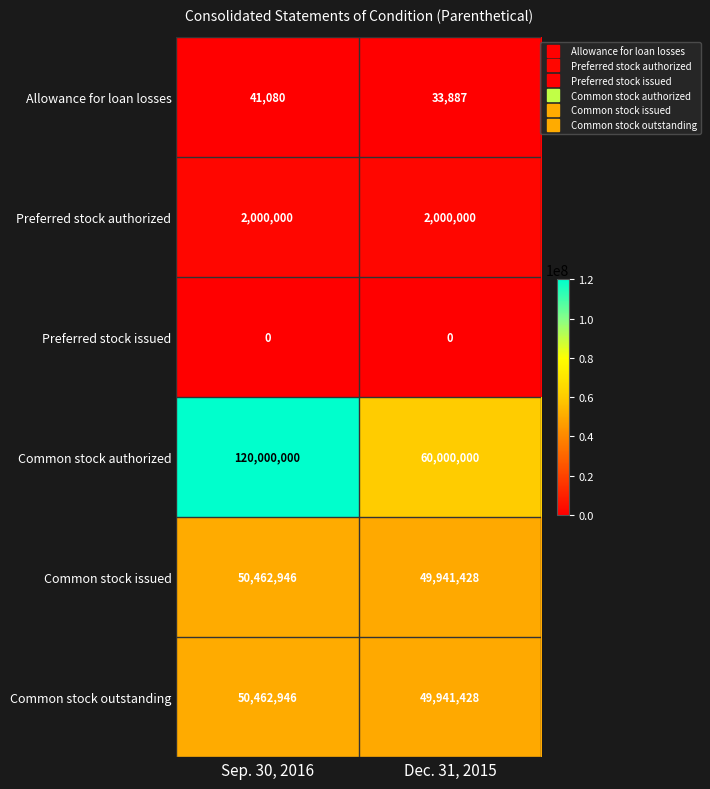

Read the Allowance for loan losses value at Dec. 31, 2015.

33887